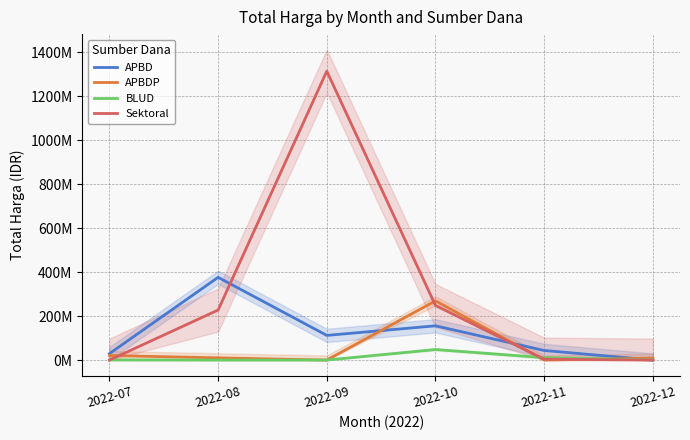

How many lines are shown in the chart?

4